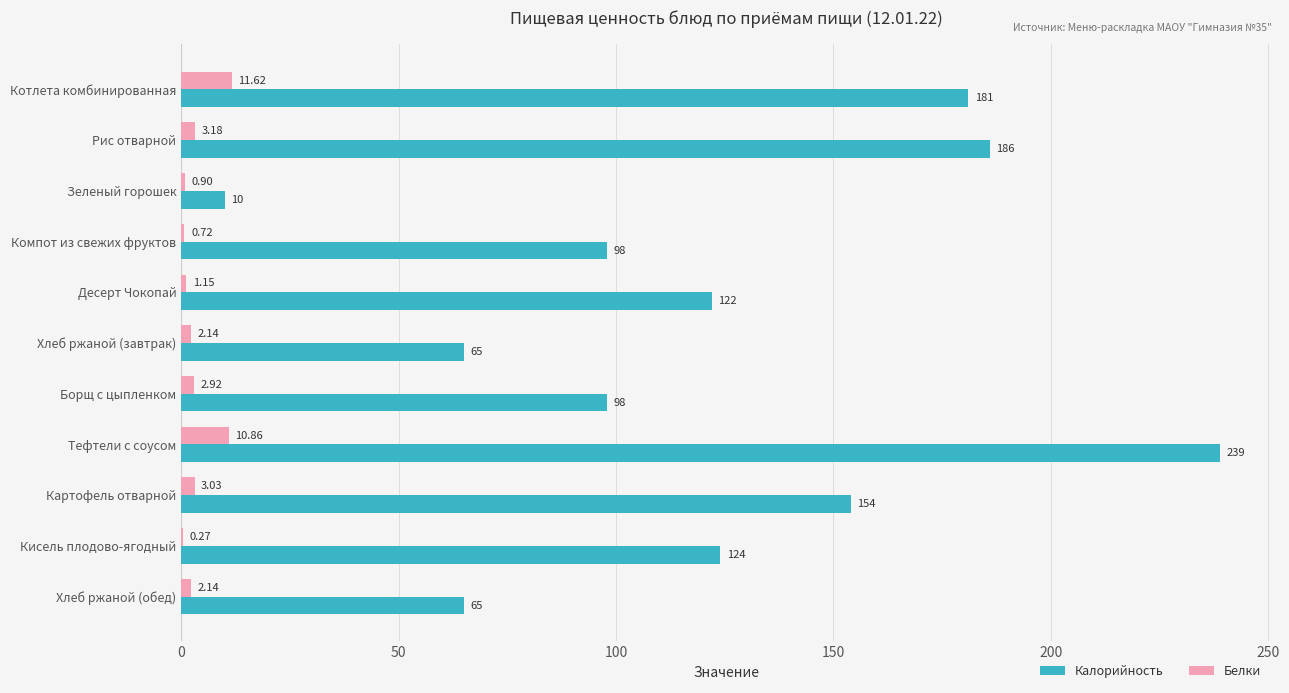

At which label is Калорийность closest to 124?

Кисель плодово-ягодный